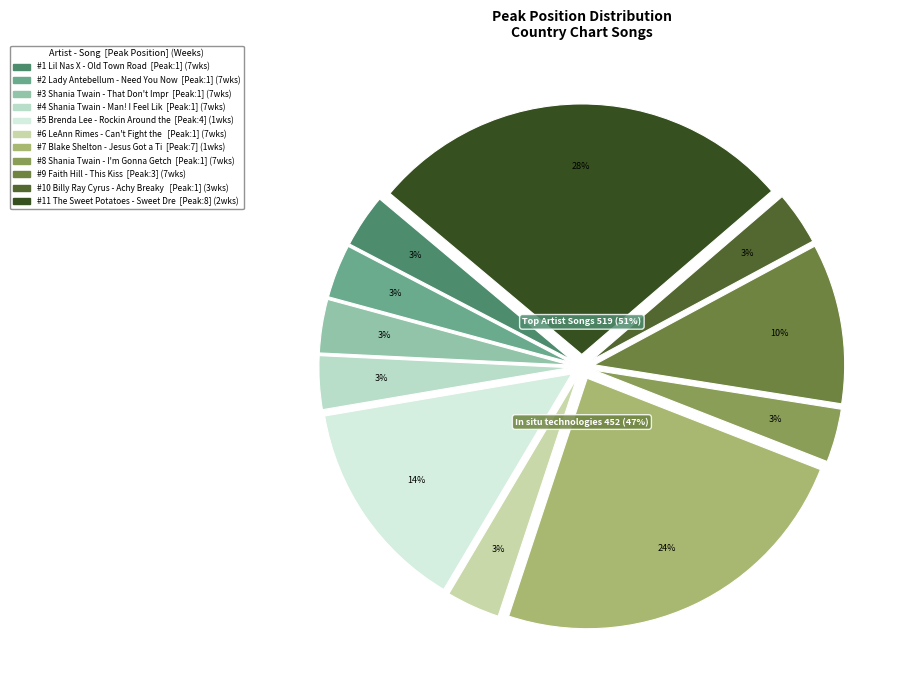

Is there a majority slice in this chart?

No